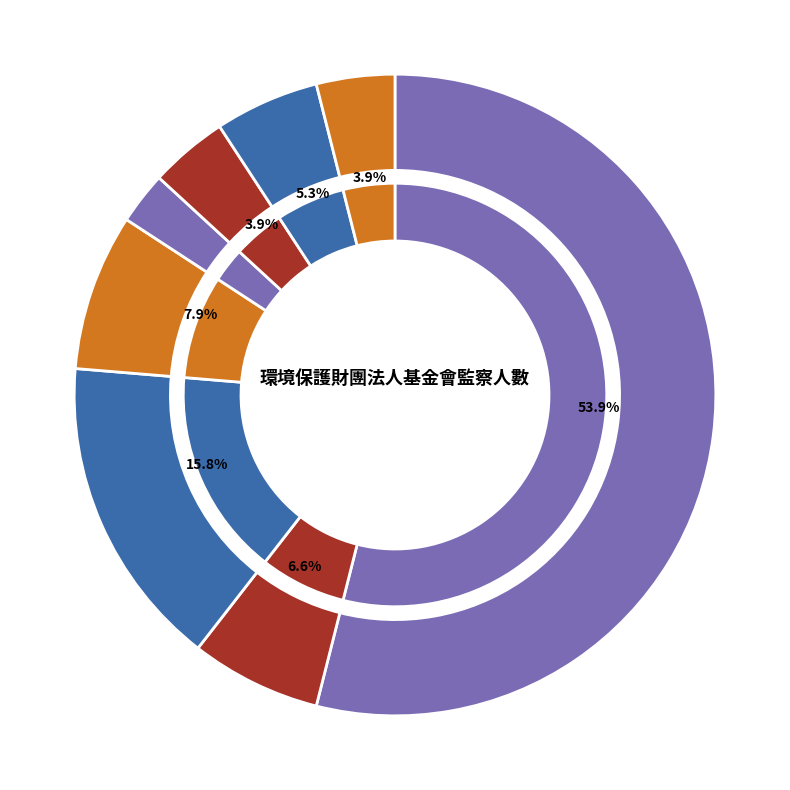

What is the ratio of the value at 新北市 to the value at 臺中市?

2.0